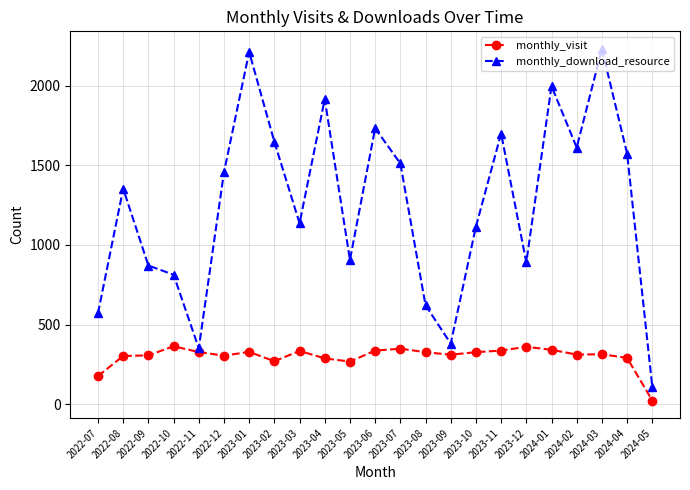

What is the spread (max minus min) of values at 2024-05?

87